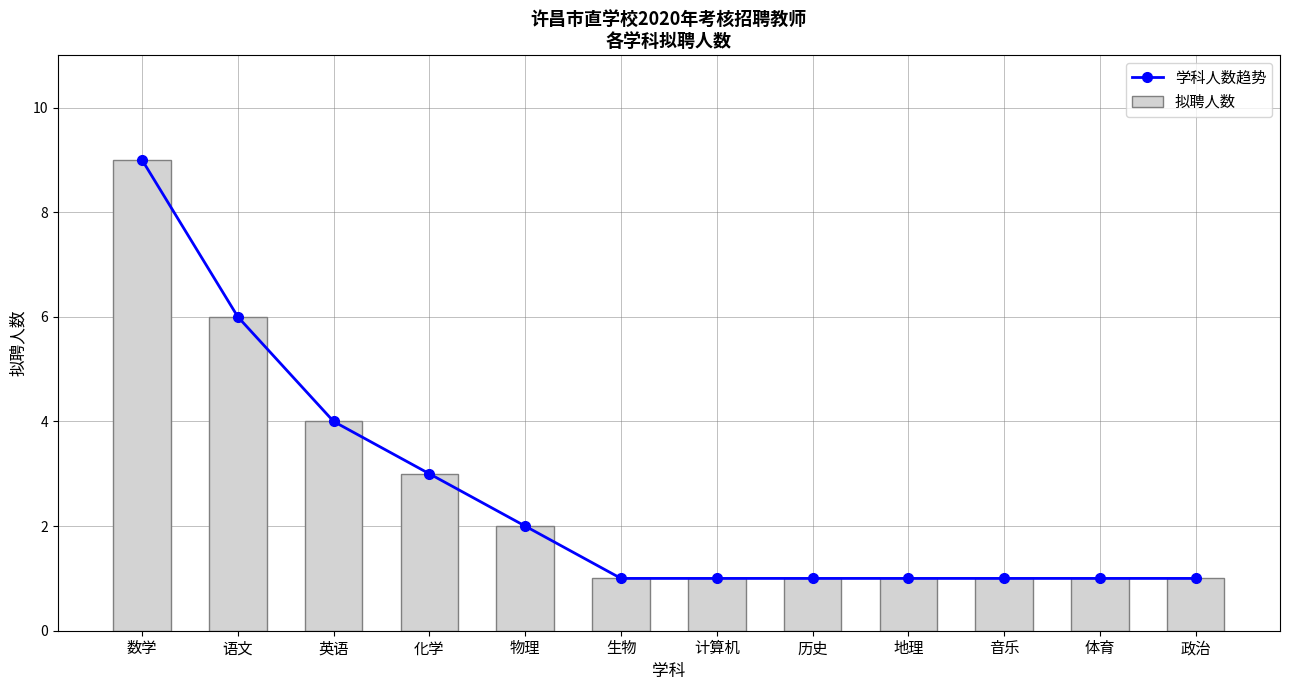

Which series has the largest range (max minus min)?

学科人数趋势